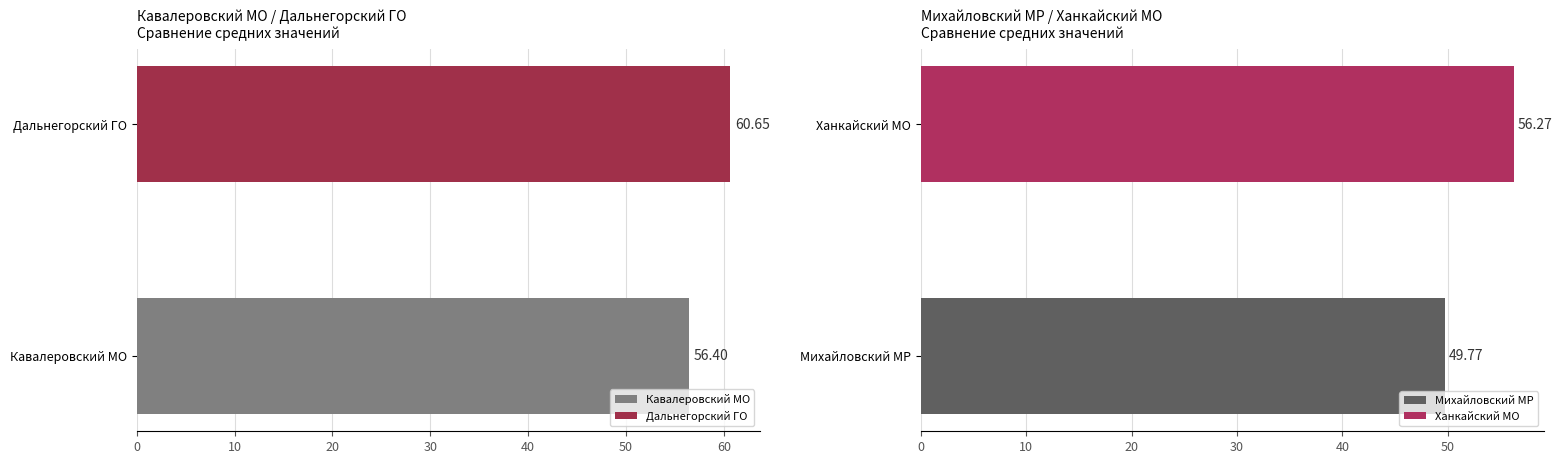

Are the bars horizontal?

Yes